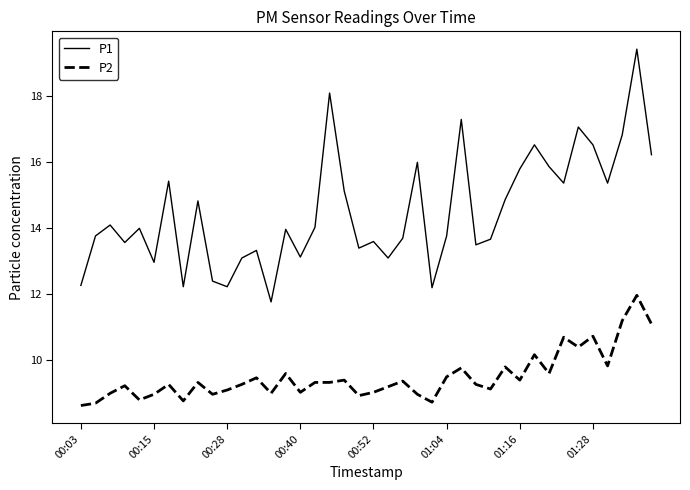

What is the difference between the maximum and minimum values in the P2 series?

3.3